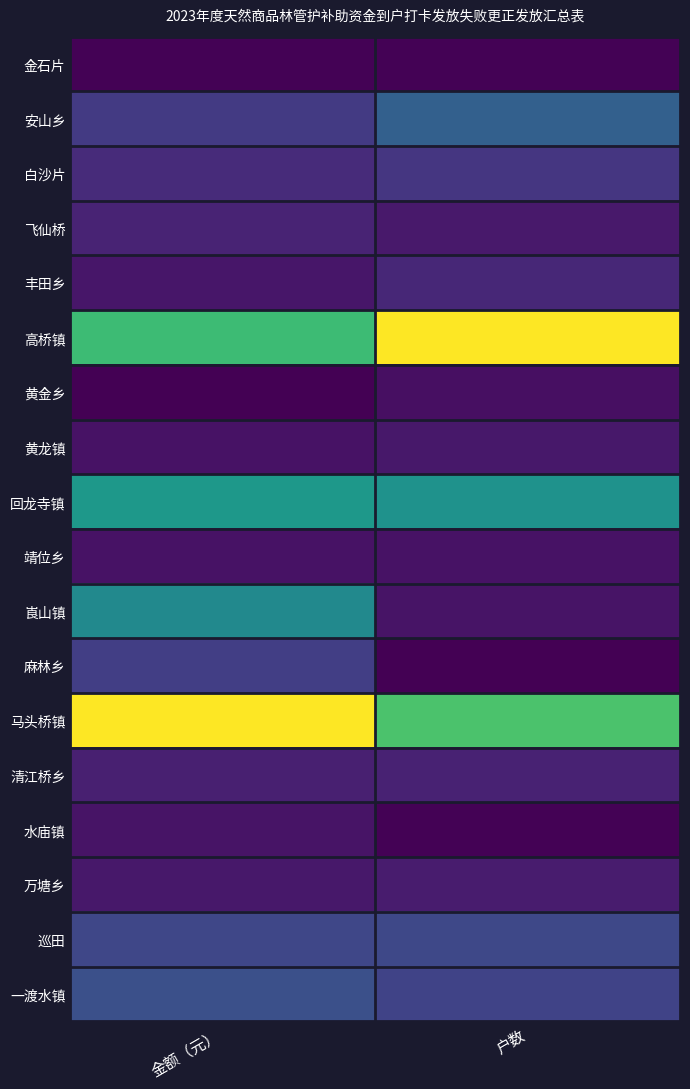

Which series has the largest total across all categories?

马头桥镇